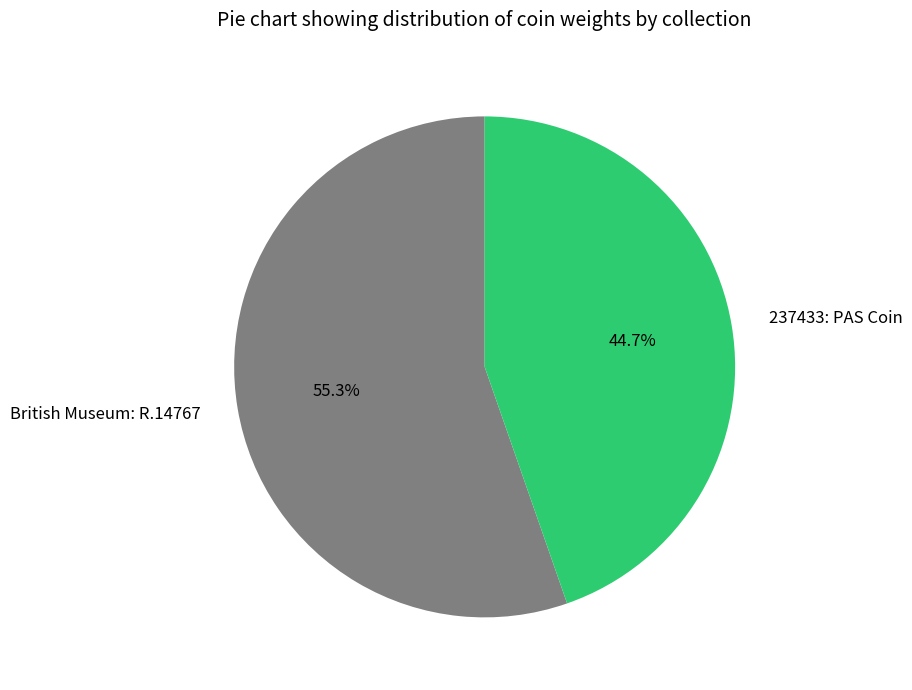

Which slice is the largest?

British Museum: R.14767